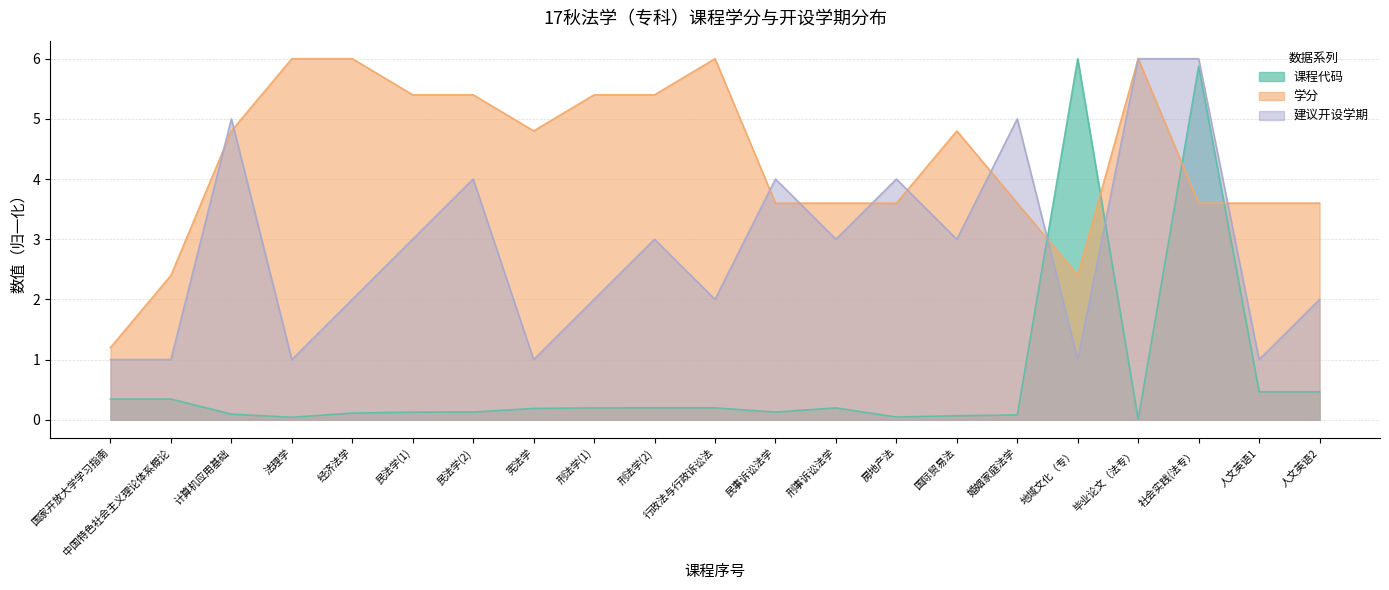

At which category does the chart reach its minimum across all series?

毕业论文（法专）